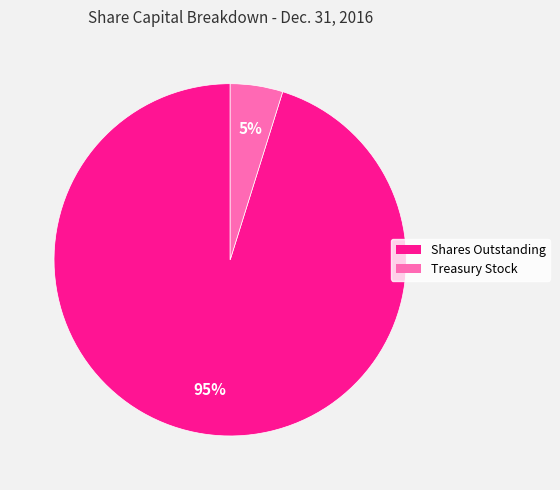

Rank the categories by value from highest to lowest.

Shares Outstanding, Treasury Stock